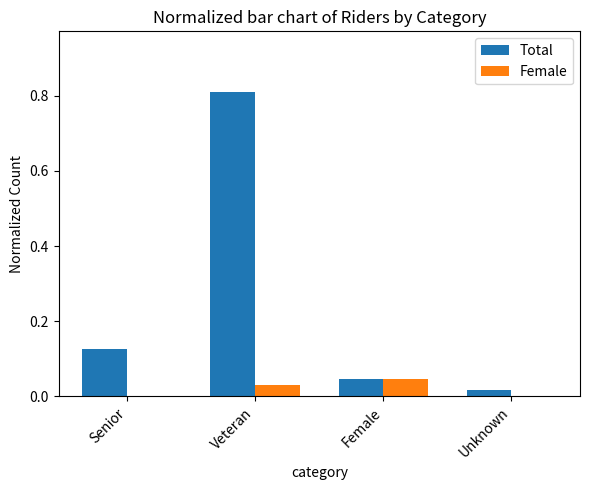

Which category has the highest value in the Total series?

Veteran